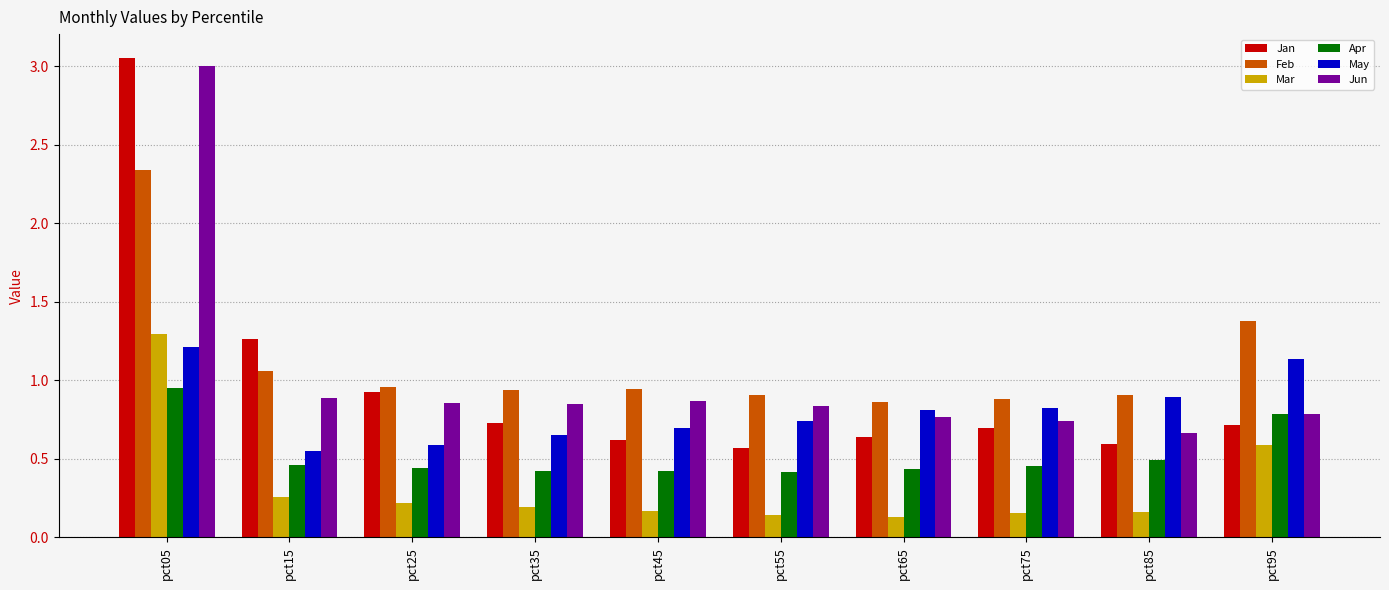

Is the value of Jan at pct25 greater than the value of Mar at pct15?

Yes